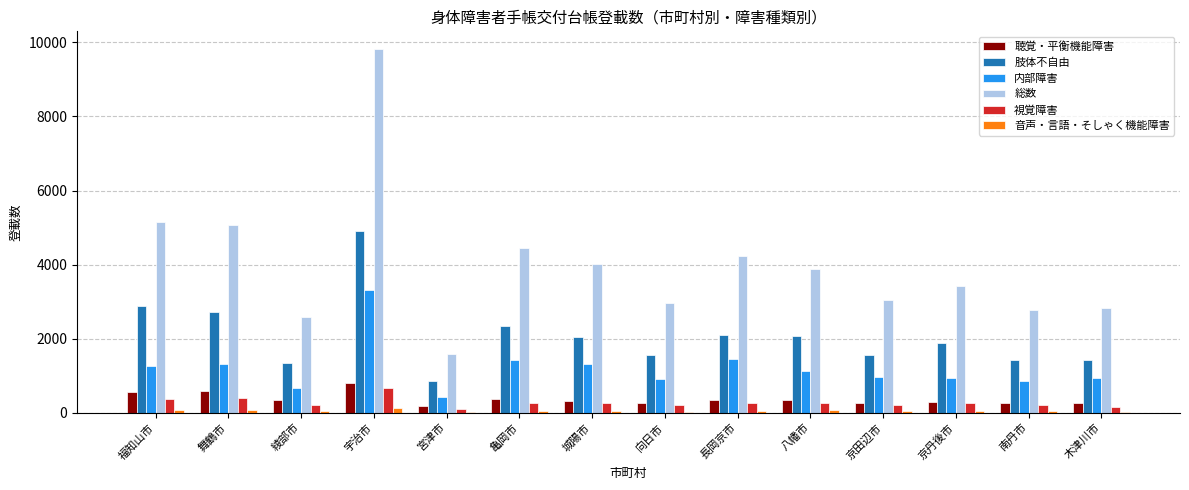

Which series changed the most between 宇治市 and 向日市?

総数